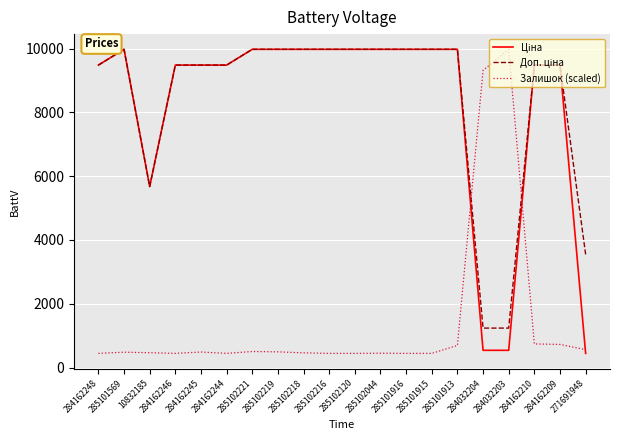

What is the minimum value shown in the chart?

443.1